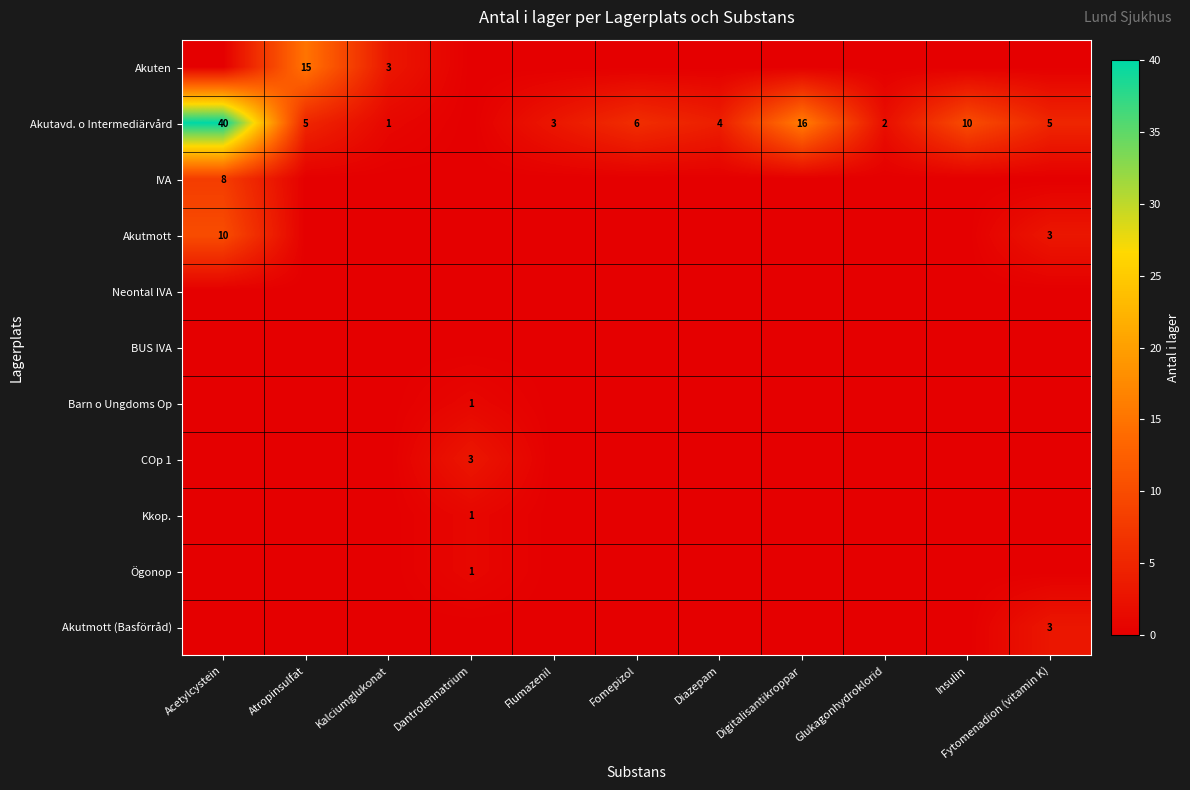

Which series has the widest spread of values?

Akutavd. o Intermediärvård